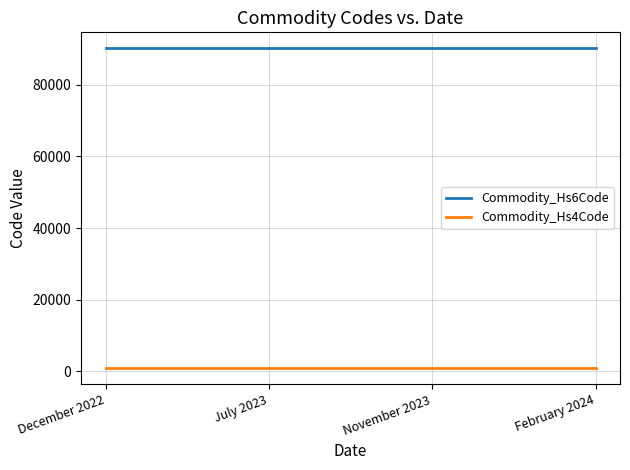

True or false: Commodity_Hs6Code has a value of 90111 at December 2022.

True